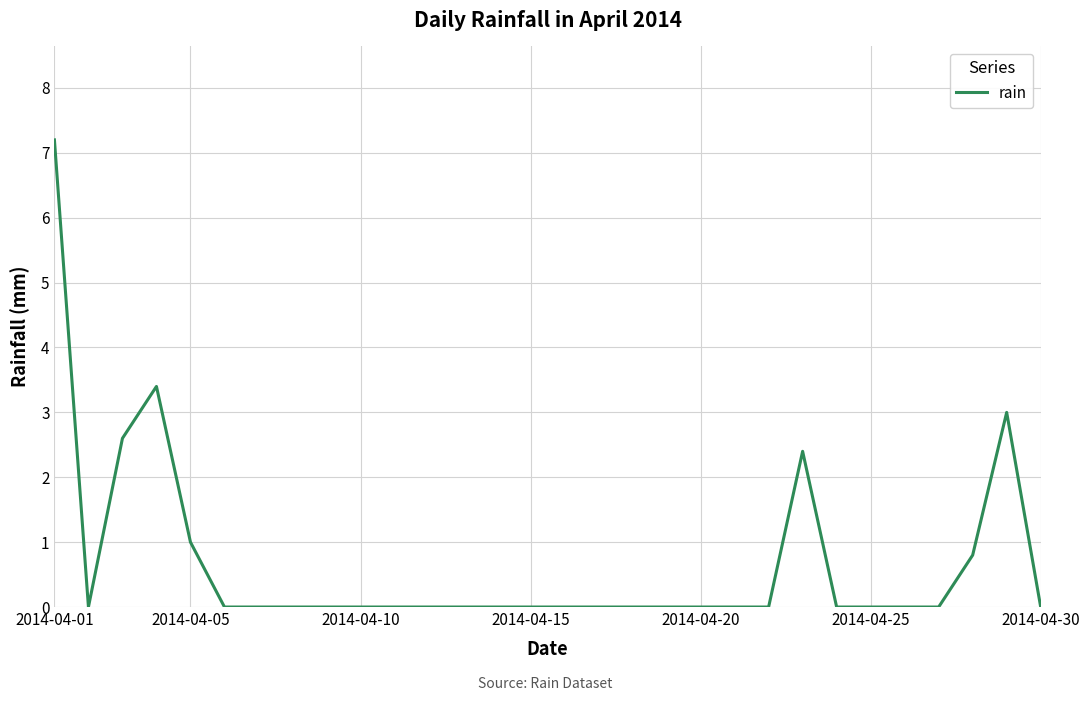

What is the difference between the maximum and minimum values?

7.2